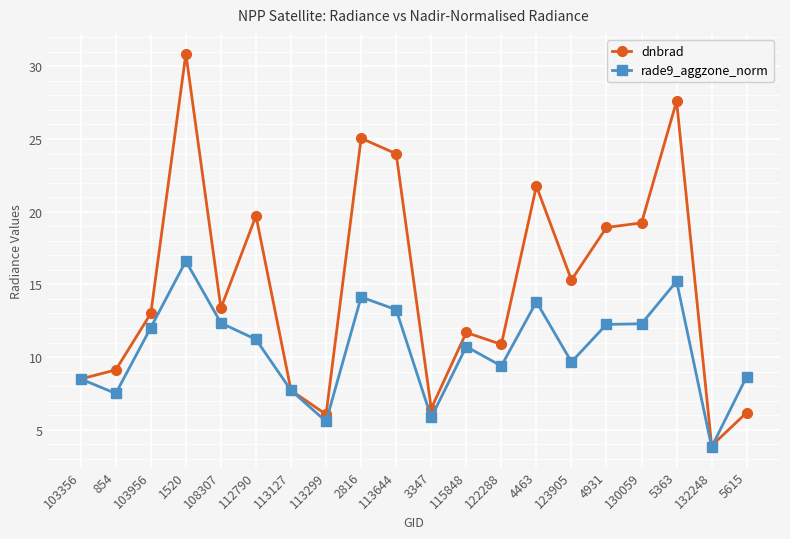

How many distinct data groups are displayed?

2